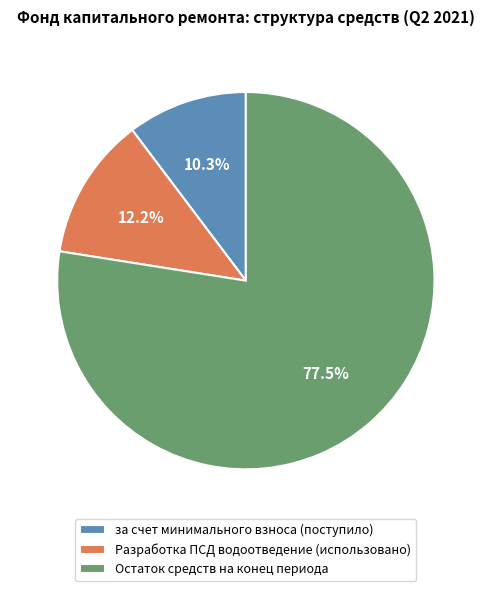

Does any single category account for the majority?

Yes